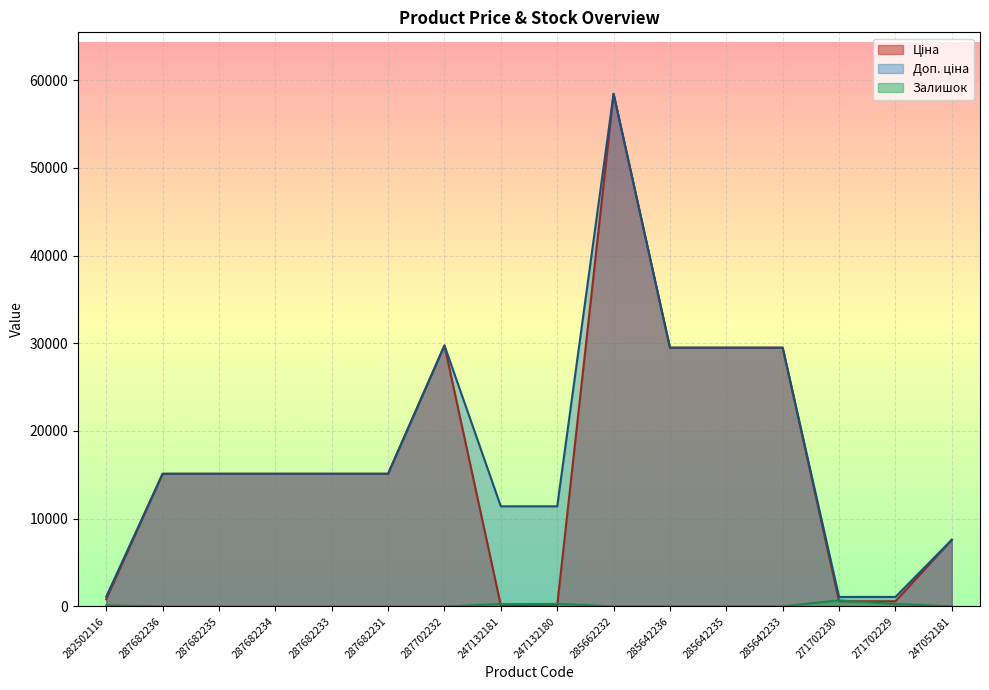

What position from the left is 287682234?

4